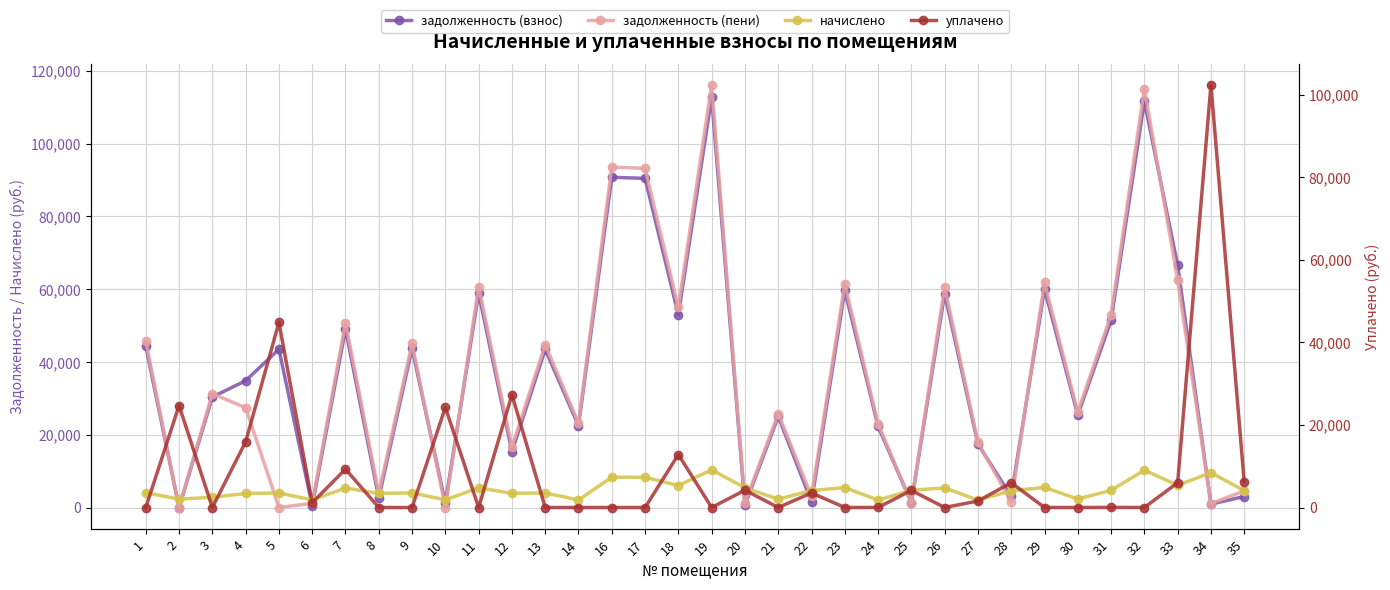

Reading left to right, what are all the values shown in this chart?

задолженность (взнос): 44351.9	0.0	30378.0	34843.2	43501.2	444.6	49043.1	2589.0	43744.3	1220.5	58933.3	15329.7	43440.6	22479.7	90769.6	90465.8	52976.1	112697.4	597.2	25031.5	1553.1	59662.4	22286.7	1307.1	58811.2	17432.5	3065.3	60026.9	25396.0	51436.8	111669.5	66527.9	921.9	3018.9
задолженность (пени): 45709.7	0.0	31308.0	27430.3	0.0	1143.9	50828.7	3883.6	45083.5	0.0	60737.5	16635.5	44770.5	23167.9	93548.4	93235.4	54990.5	116147.7	1199.1	25797.8	3106.2	61489.0	22969.3	1331.3	60611.7	17880.8	1532.6	61864.6	26173.4	53012.2	115088.2	62564.6	1063.6	4560.8
начислено: 4073.4	2304.5	2790.0	3861.4	3995.3	2098.1	5356.8	3883.7	4017.6	2092.5	5412.6	3917.2	3989.7	2064.6	8336.5	8308.6	6043.1	10350.9	5395.9	2299.0	4659.3	5479.6	2047.9	4731.8	5401.4	2020.0	4597.9	5513.0	2332.4	4726.3	10256.0	6110.1	9575.3	4625.8
уплачено: 0.0	24686.1	0.0	15900.0	44833.1	1166.0	9282.7	0.0	0.0	24248.6	0.0	27321.0	0.0	0.0	0.0	0.0	12822.6	0.0	4196.8	0.0	3530.4	0.0	10.9	4142.2	0.5	1571.9	5992.1	0.0	0.0	23.7	0.0	6000.0	102335.3	6180.0